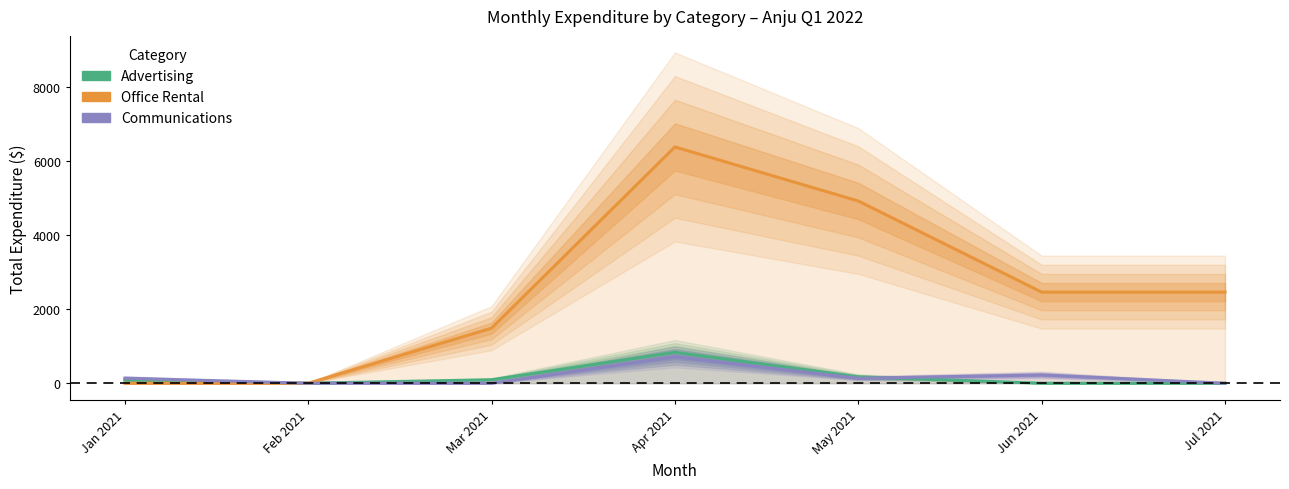

Does the chart have visible grid lines?

No